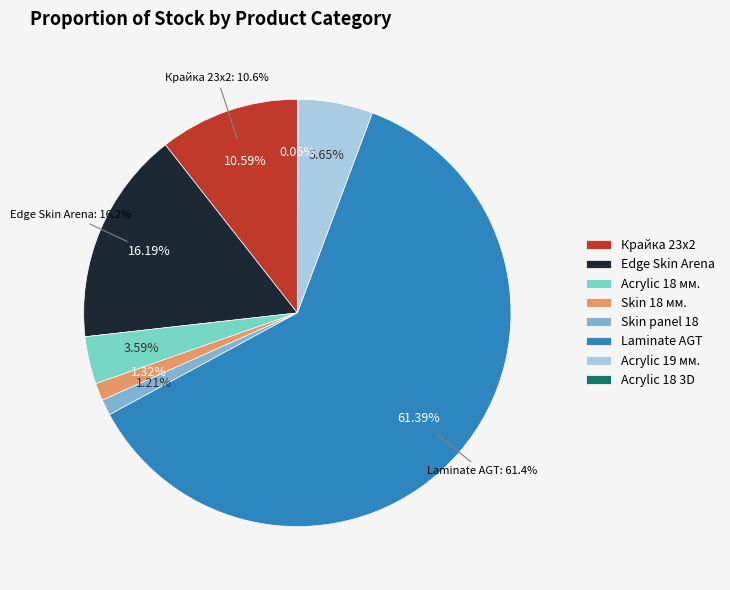

Which has a higher value, Laminate AGT Marco Polo Premium or Edge Skin Arena?

Laminate AGT Marco Polo Premium